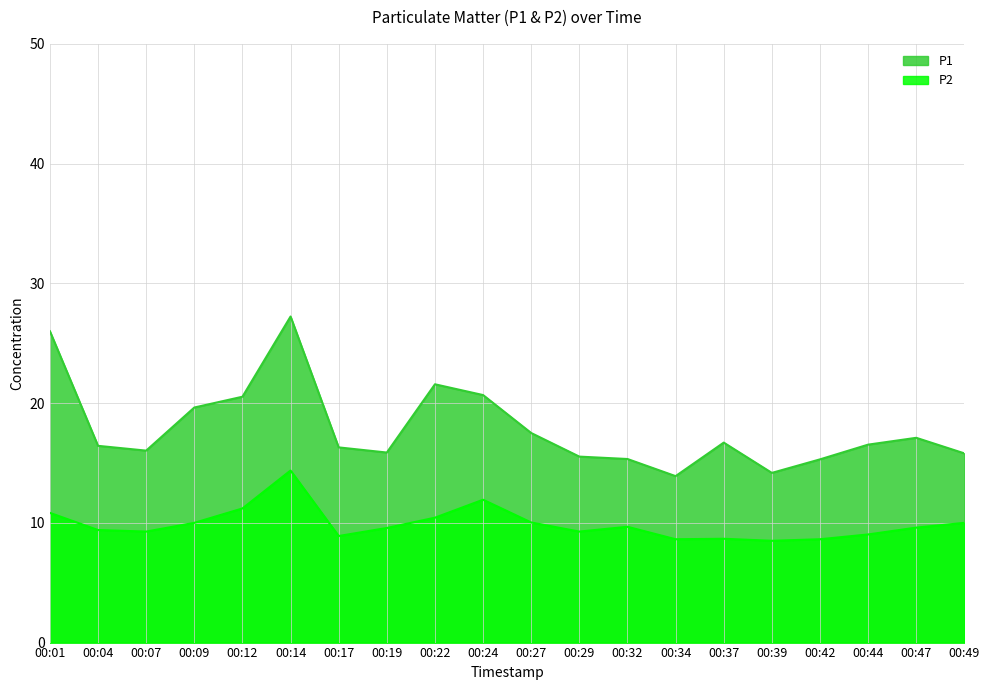

Rank the series at 00:47 from highest to lowest value.

P1, P2